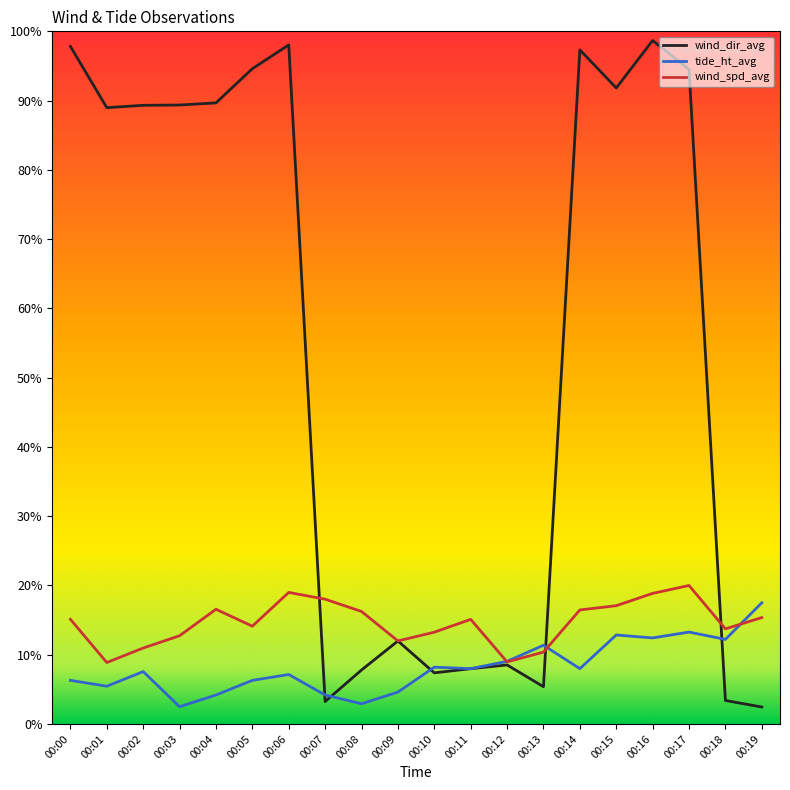

Which series ends up on top after the final intersection of wind_spd_avg and wind_dir_avg?

wind_spd_avg